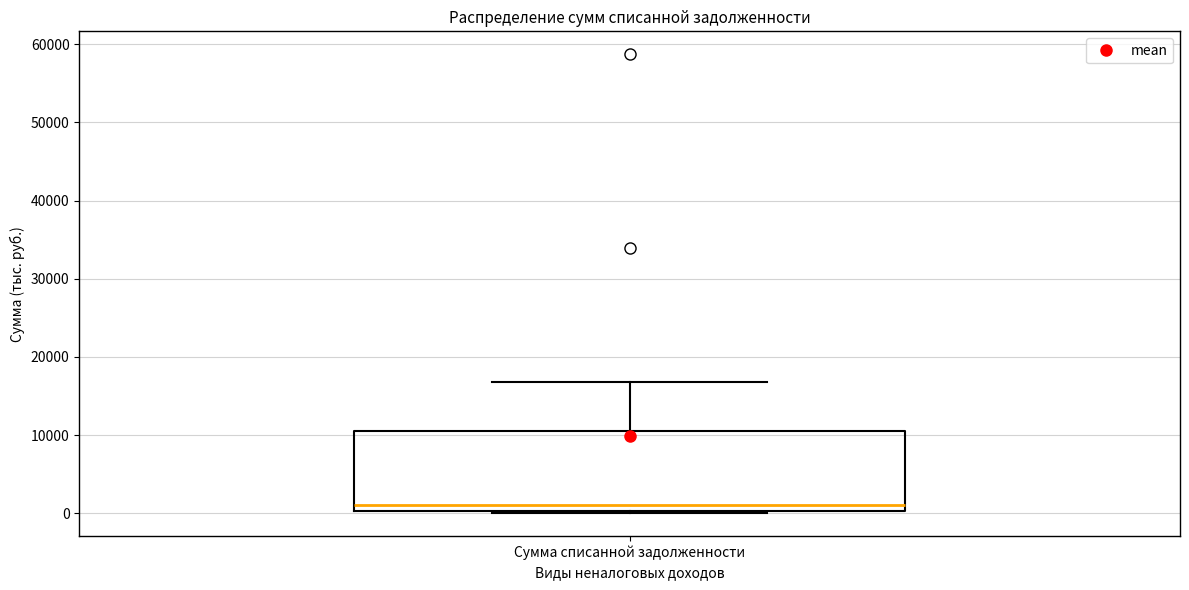

Where does the upper whisker of the box for Сумма списанной задолженности end on the y-axis? The values are not printed on the chart, so give them approximately, as read against the axis.

17000